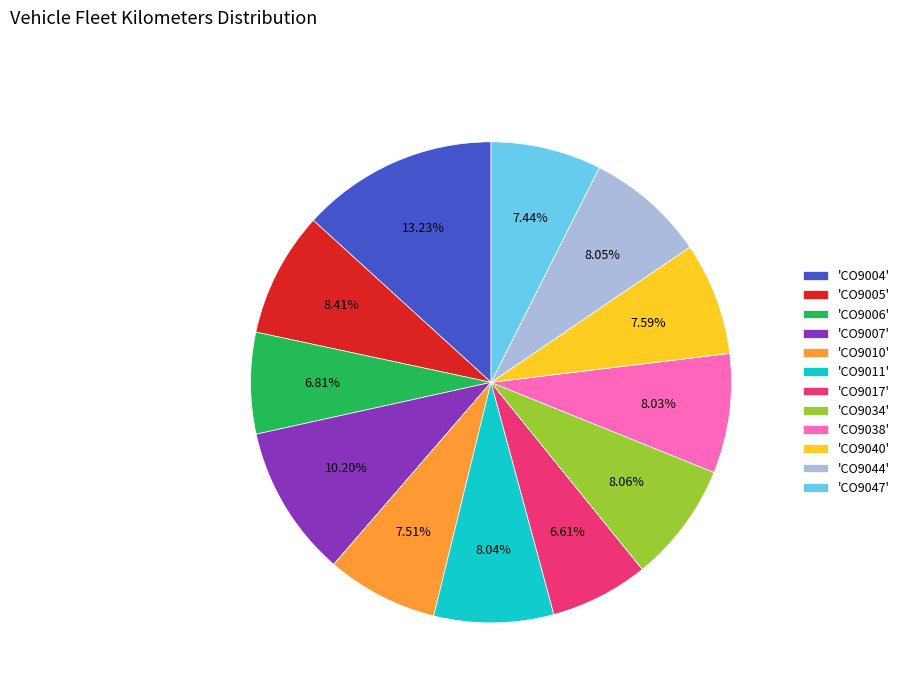

Is there a majority slice in this chart?

No